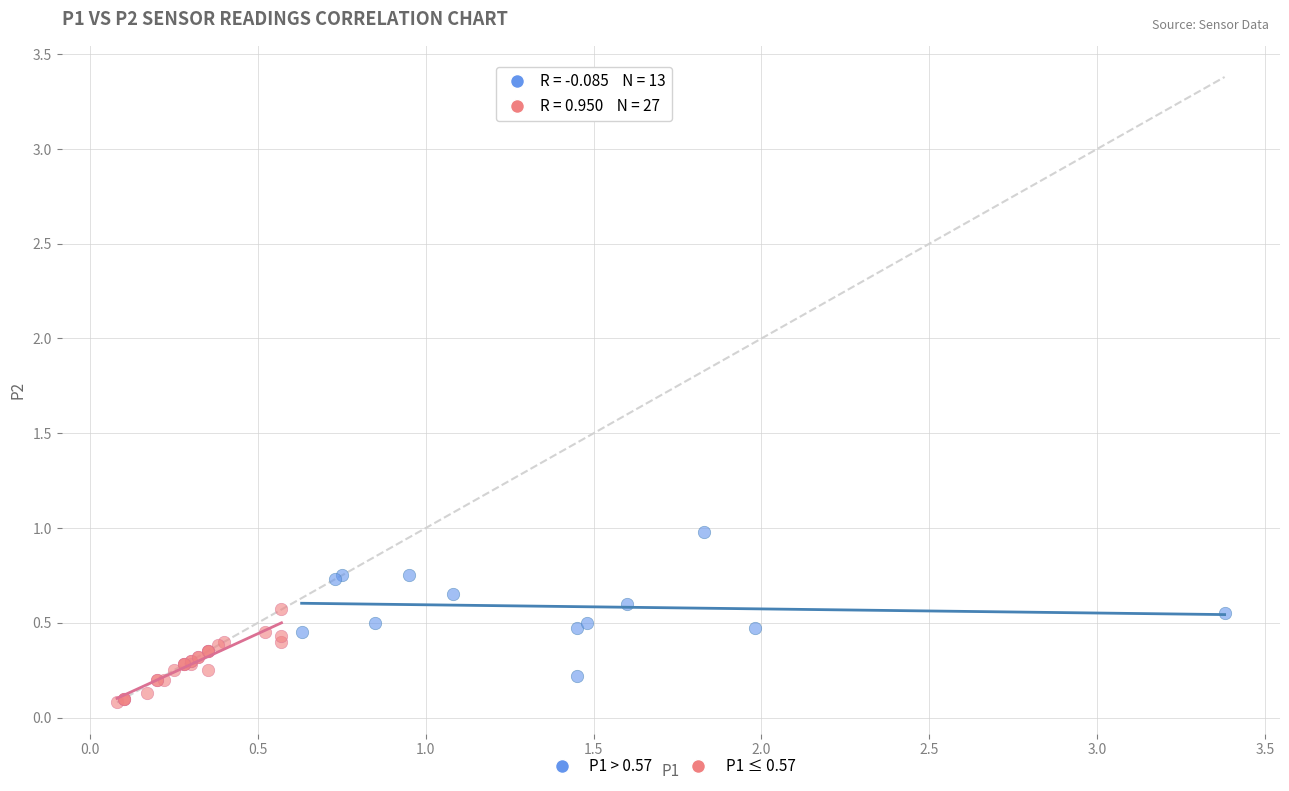

Which series contains the lowest Y value?

P1 ≤ 0.57